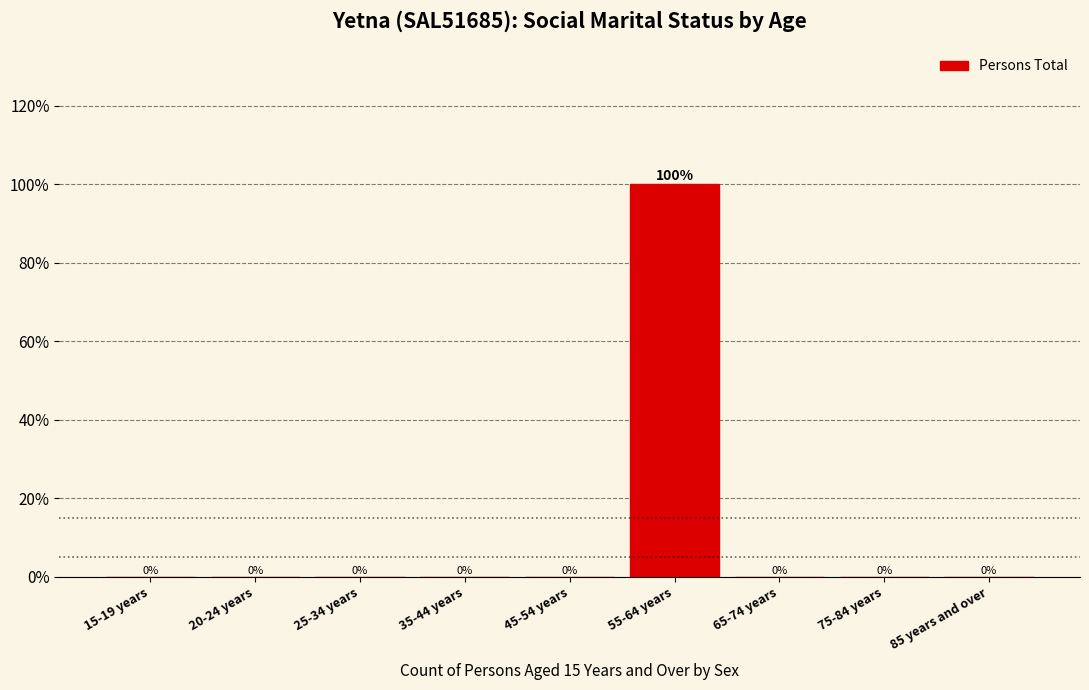

Reading right to left, list all the values displayed in this chart.

85 years and over=0	75-84 years=0	65-74 years=0	55-64 years=100	45-54 years=0	35-44 years=0	25-34 years=0	20-24 years=0	15-19 years=0